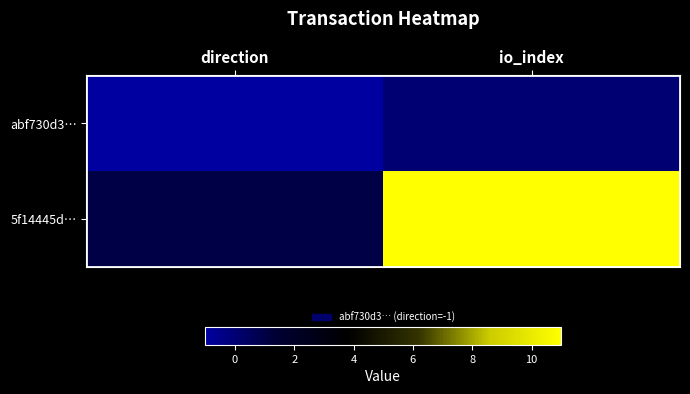

Which series has the largest total across all categories?

5f14445d…